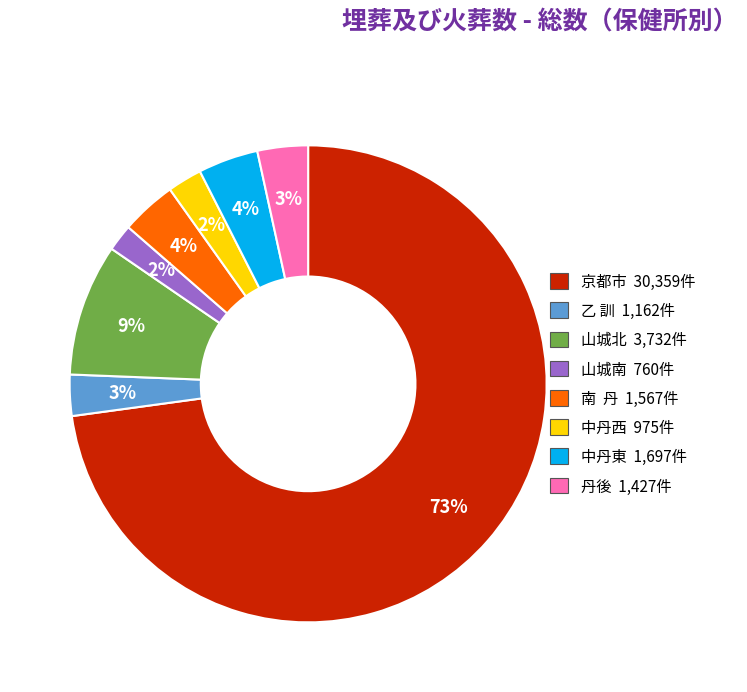

Between 中丹東 and 京都市, which is larger?

京都市